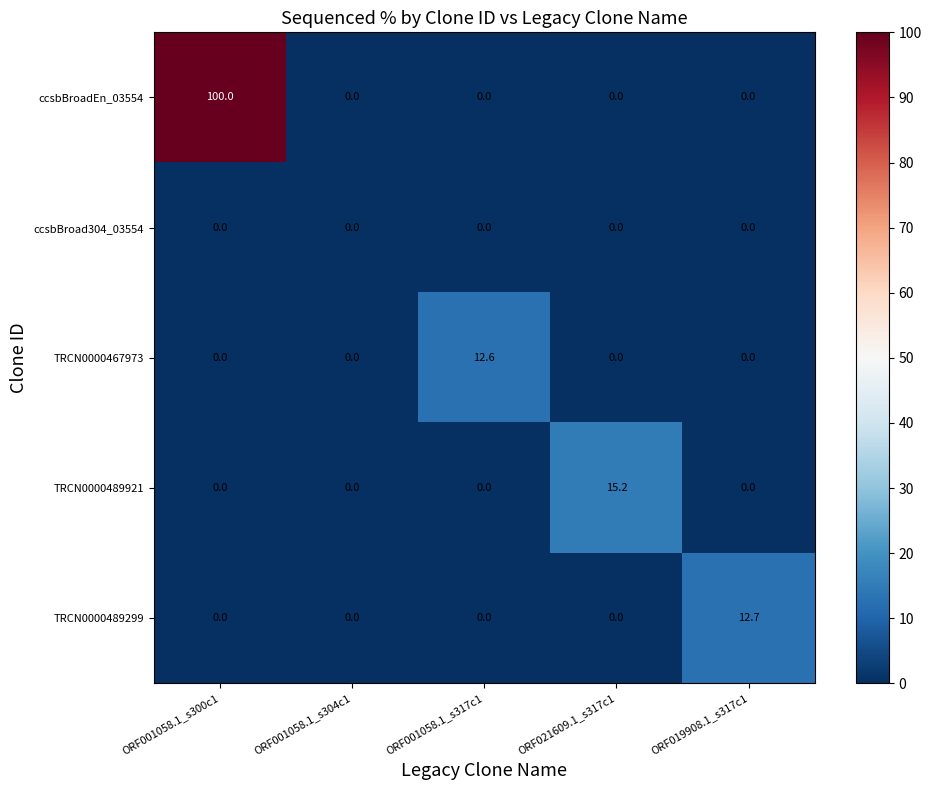

What is the total value across all series at ORF001058.1_s317c1?

12.6